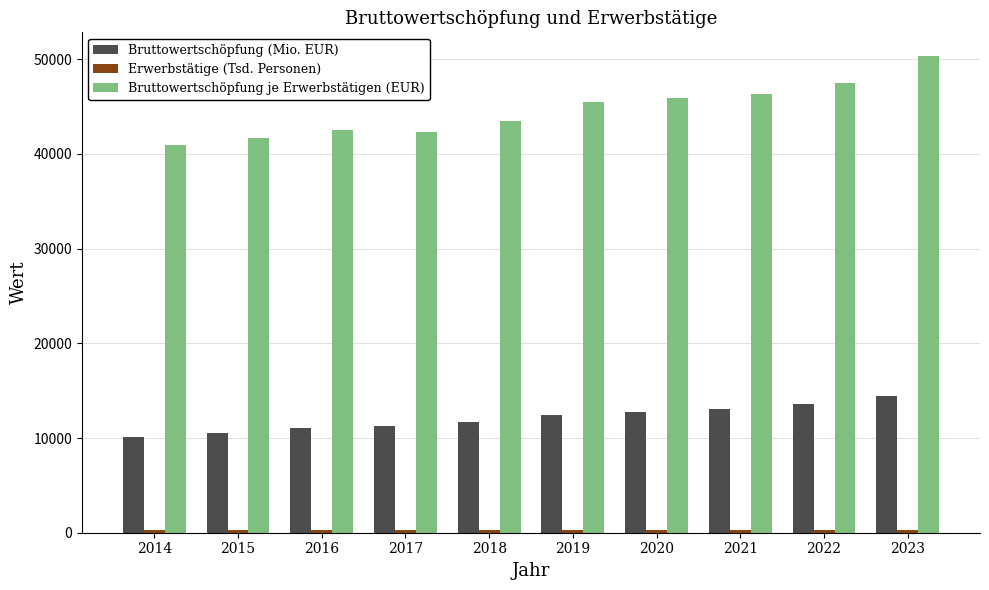

What is the difference between the second highest and minimum values in the Bruttowertschöpfung je Erwerbstätigen (EUR) series?

6513.0